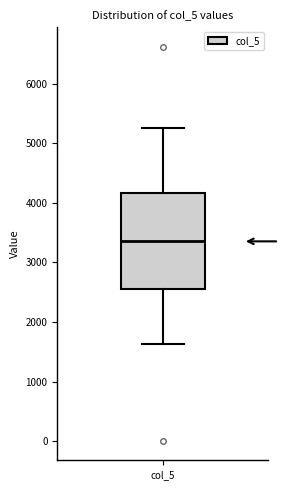

Transcribe this box plot: give where the median line is, the range the box spans, and where the two whiskers end, as read against the y-axis. The values are not printed on the chart, so give them approximately, as read against the axis.

median 3400, box 2600 to 4200, whiskers 1600 to 5300